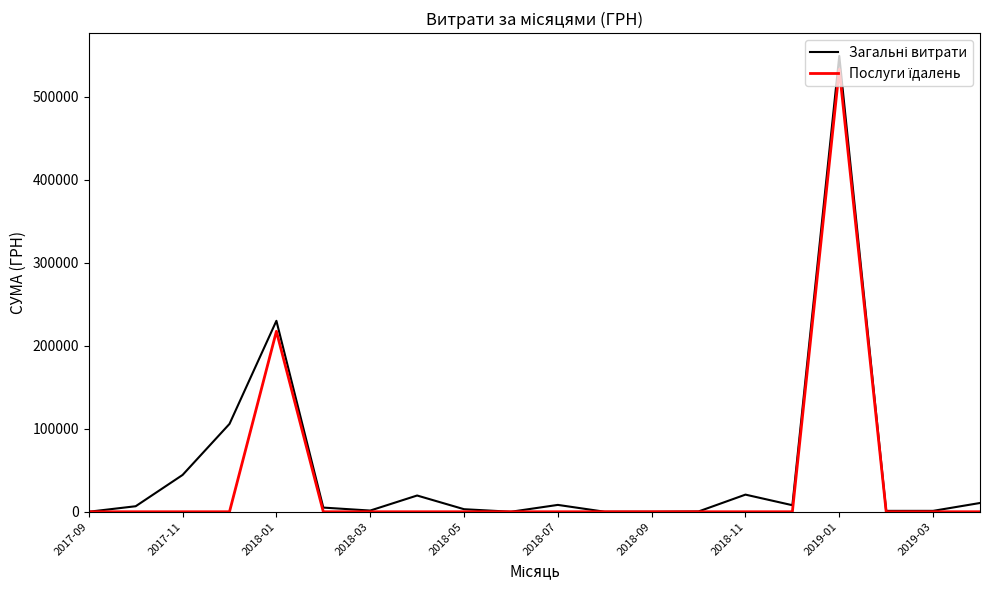

At which label does Послуги їдалень reach its minimum?

2017-09